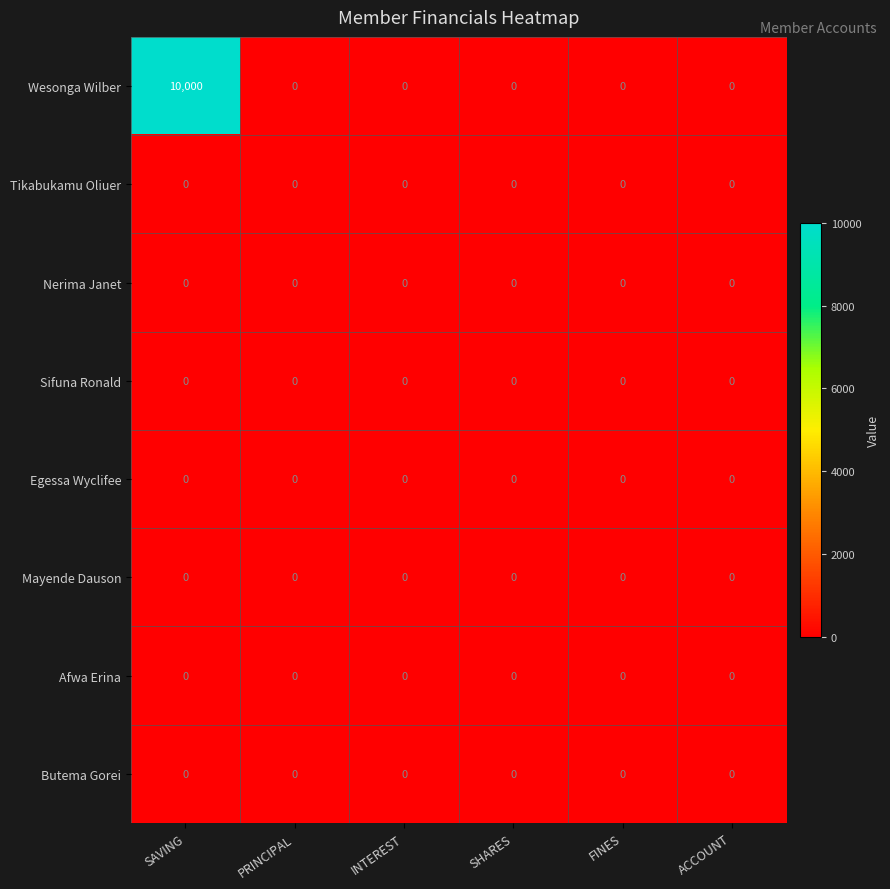

The Sifuna Ronald series shows 0 at FINES. True or false?

True